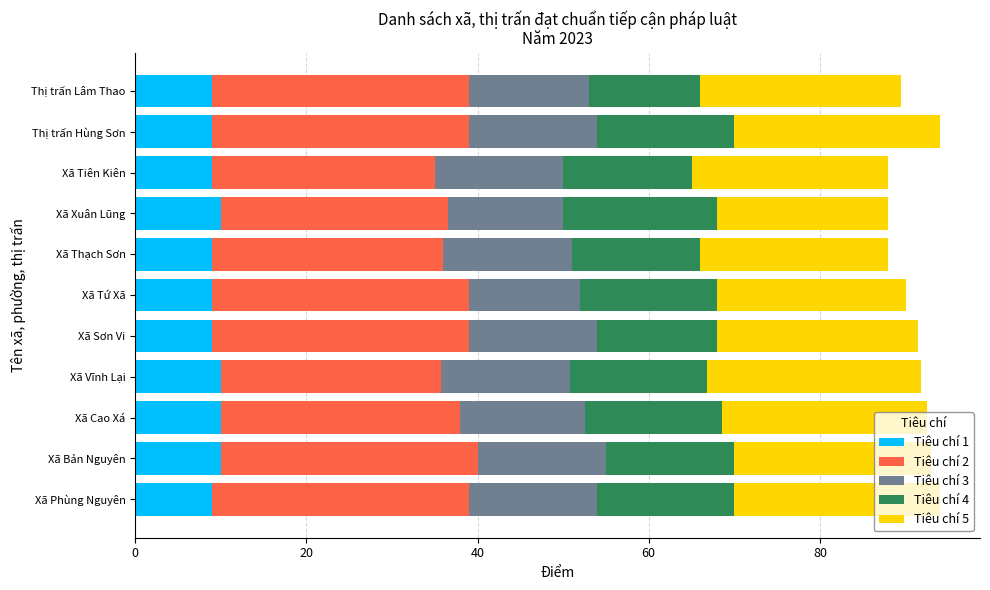

What is the lowest value of the Tiêu chí 1 series?

9.0